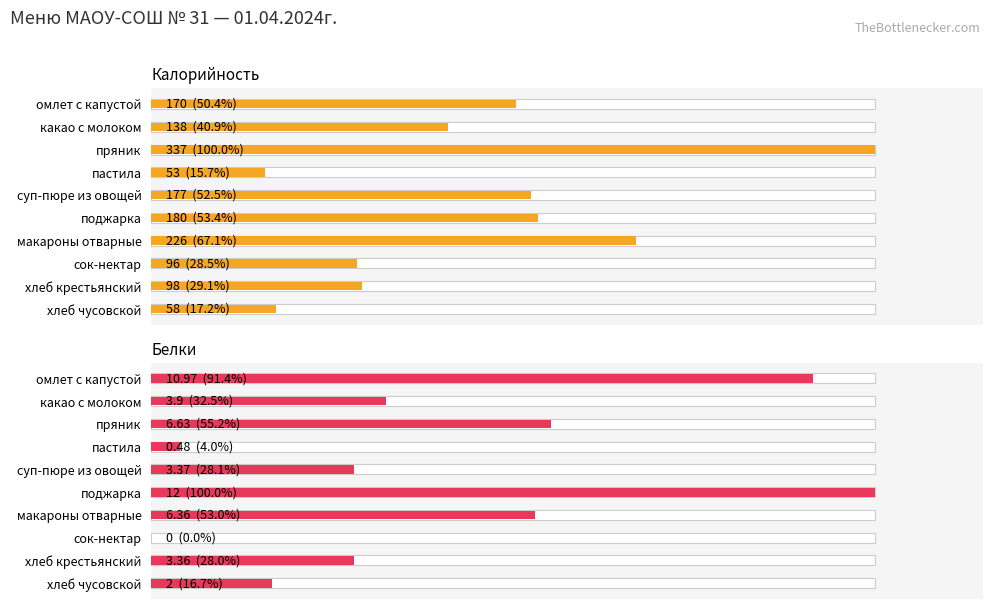

Count the number of data series in this chart.

2